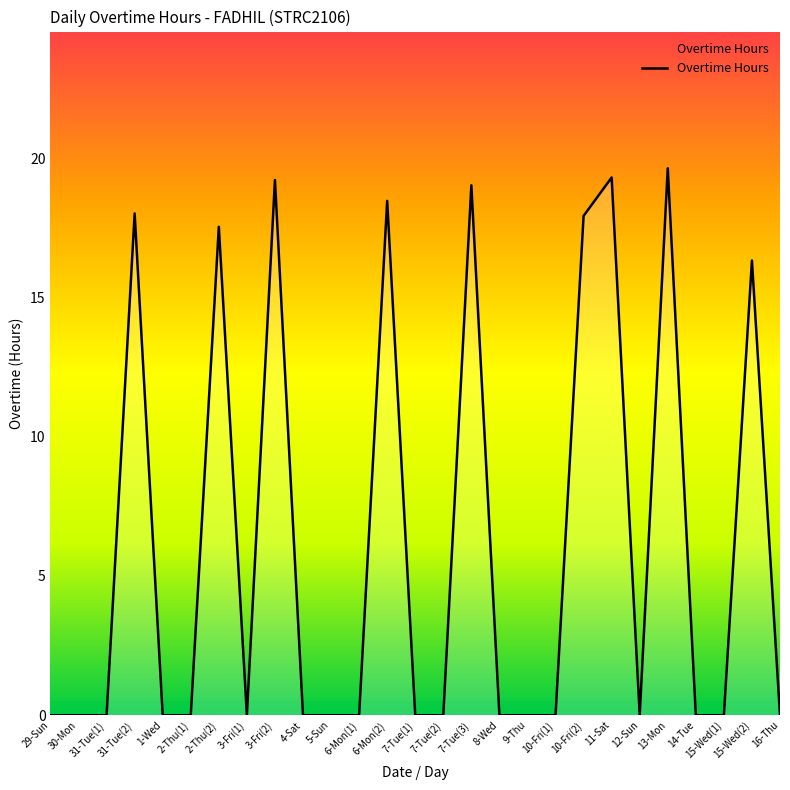

What is the greatest value displayed?

19.6